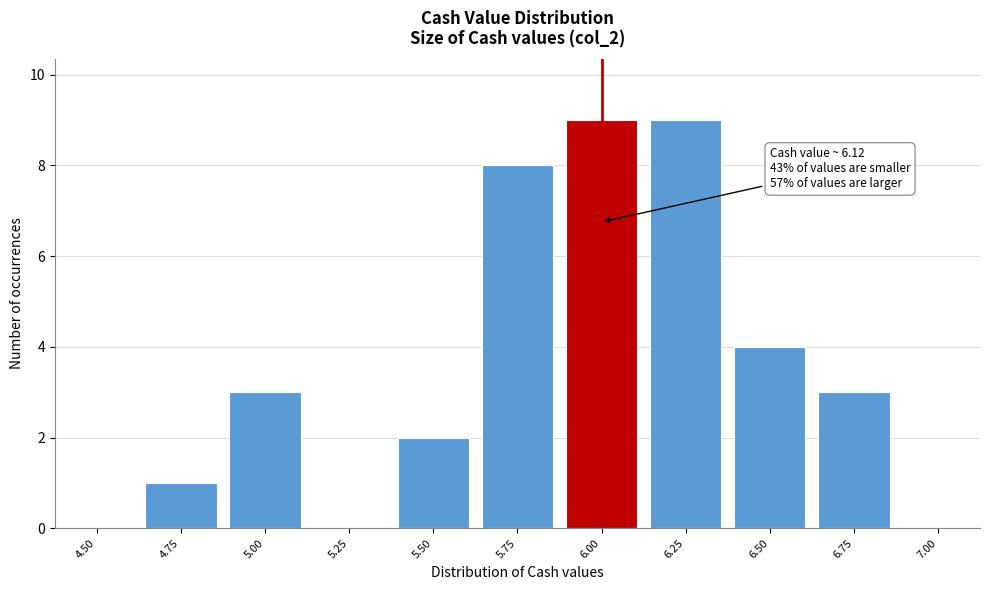

Reading left to right, extract all data points from this chart.

4.50=0	4.75=1	5.00=3	5.25=0	5.50=2	5.75=8	6.00=9	6.25=9	6.50=4	6.75=3	7.00=0